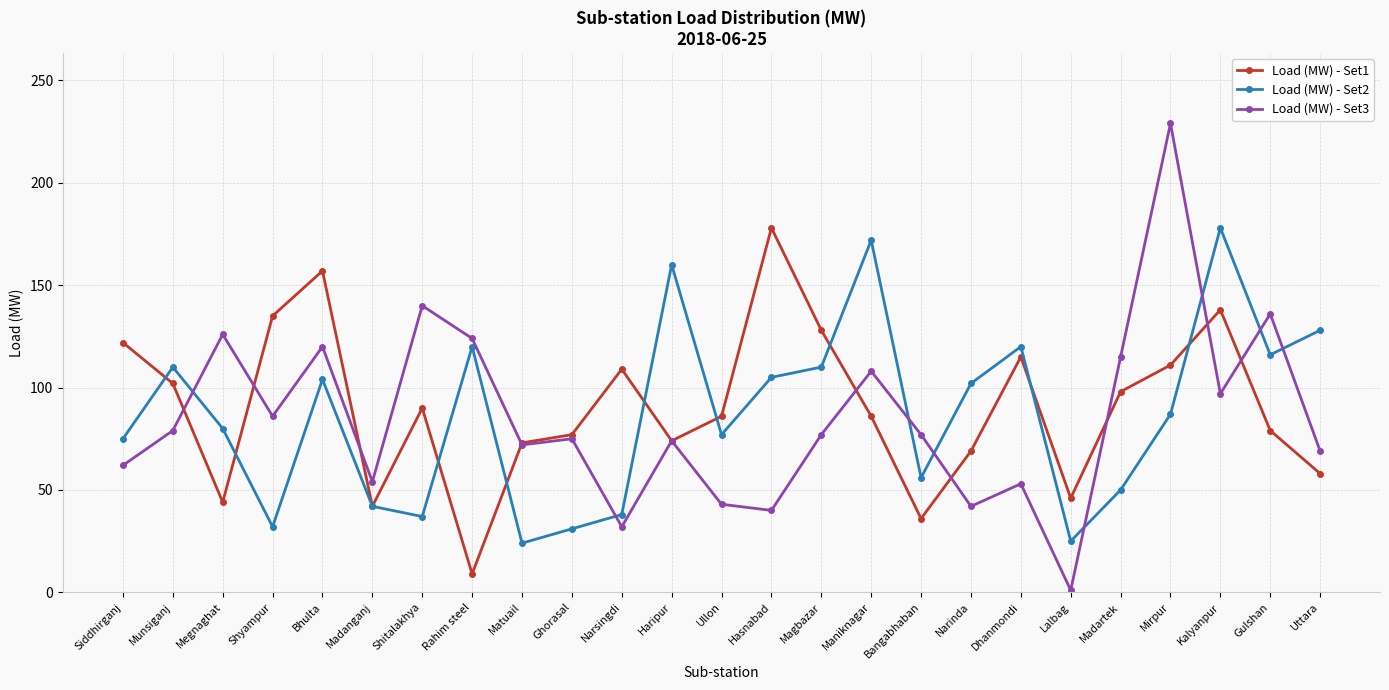

True or false: Load (MW) - Set1 has a value of 20 at Shitalakhya.

False